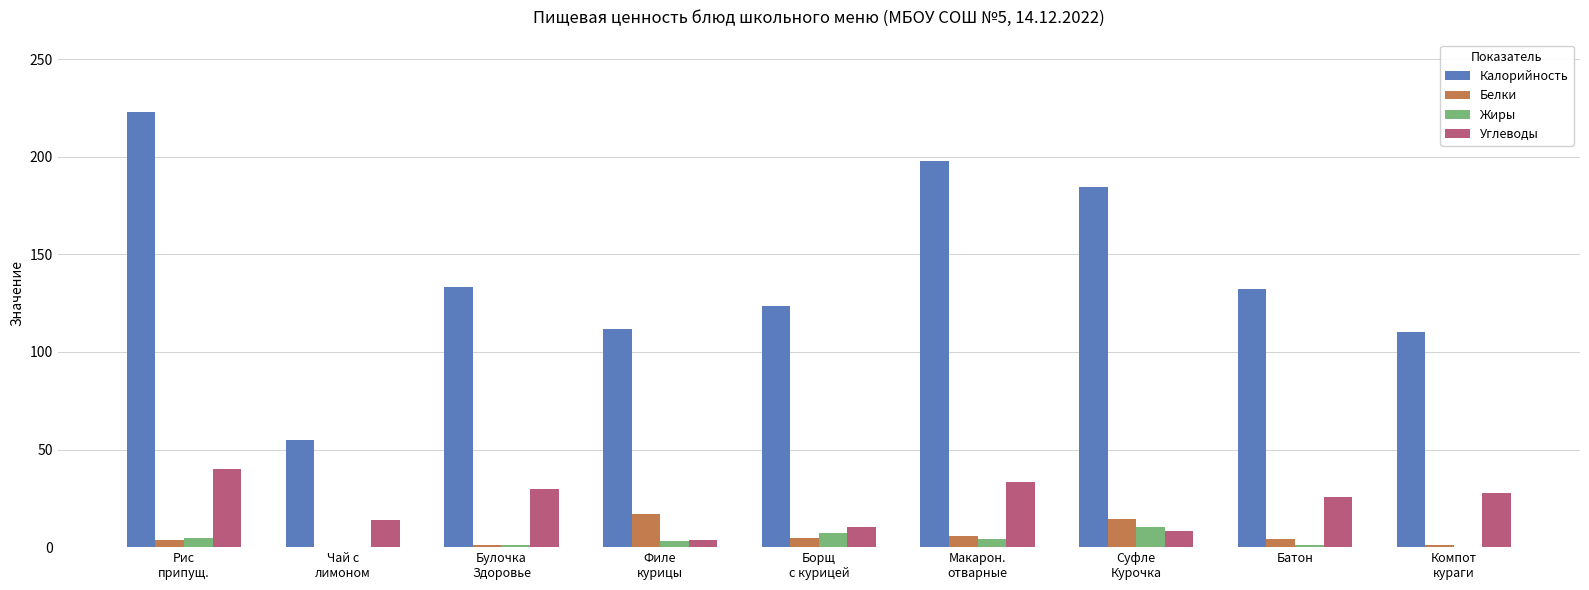

What is the highest value of the Жиры series?

10.4